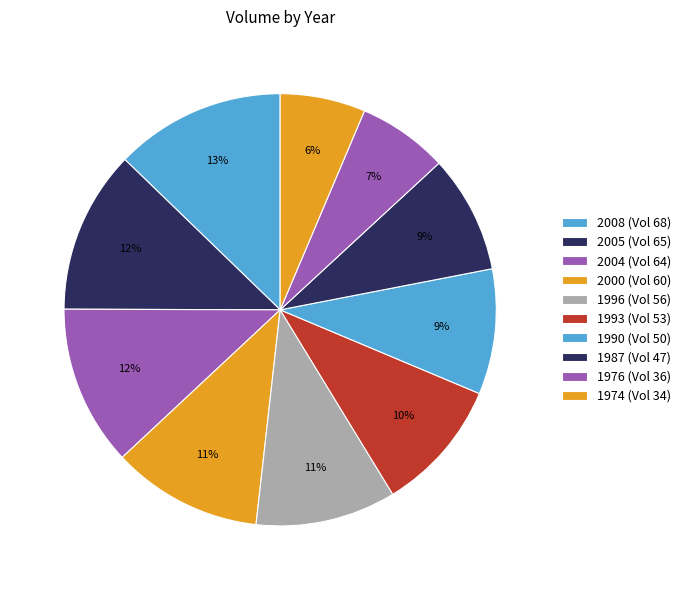

Count the number of slices in the pie.

10